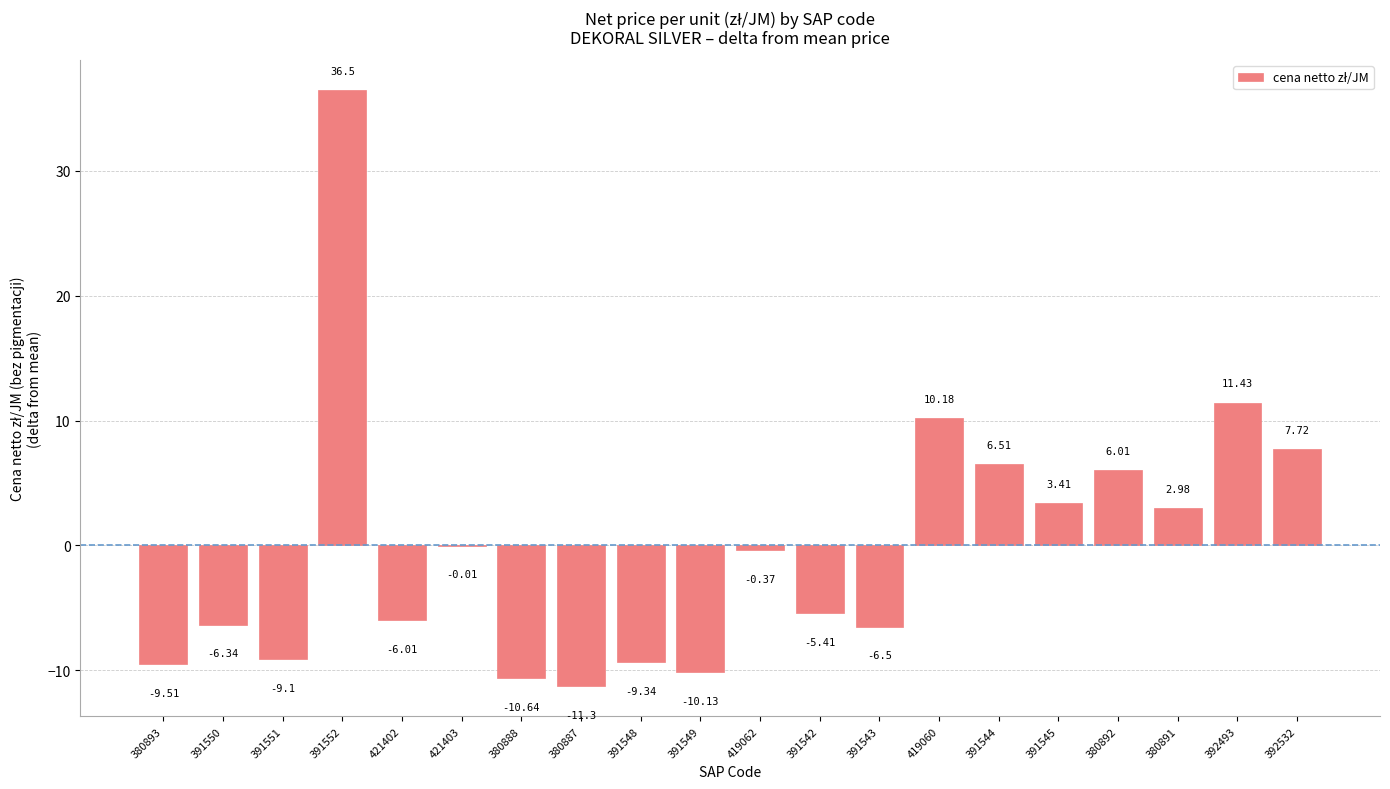

Which has a higher value, 391544 or 380891?

391544